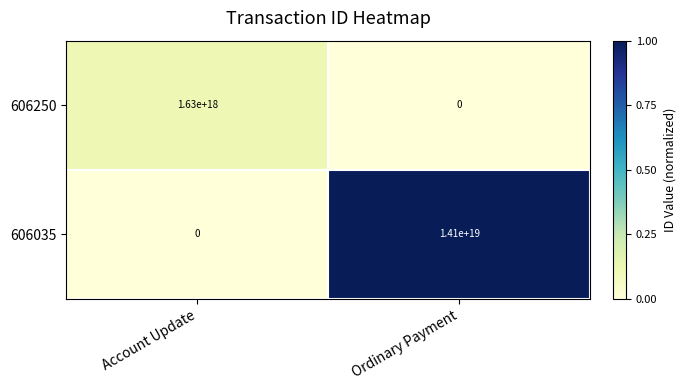

At which category does the chart reach its peak across all series?

Ordinary Payment